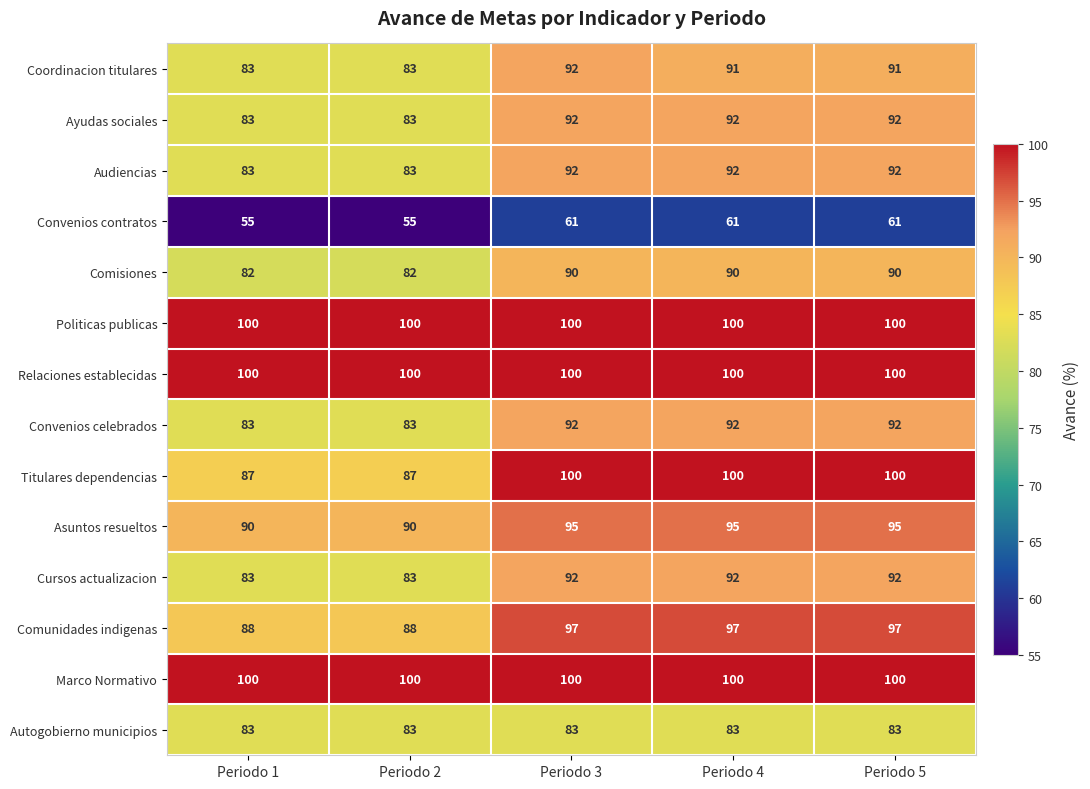

What is the greatest value displayed?

100